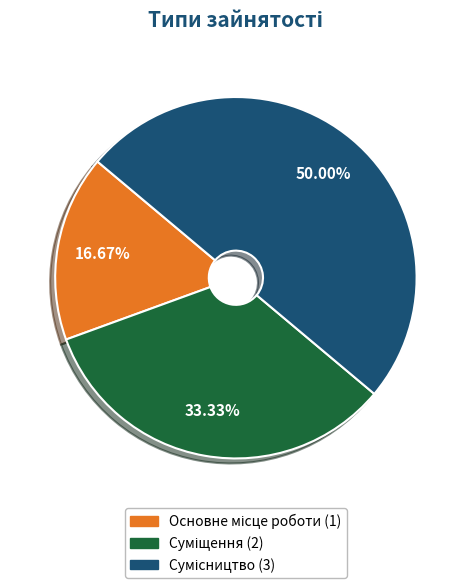

To the nearest percent, what is the average slice percentage?

33%